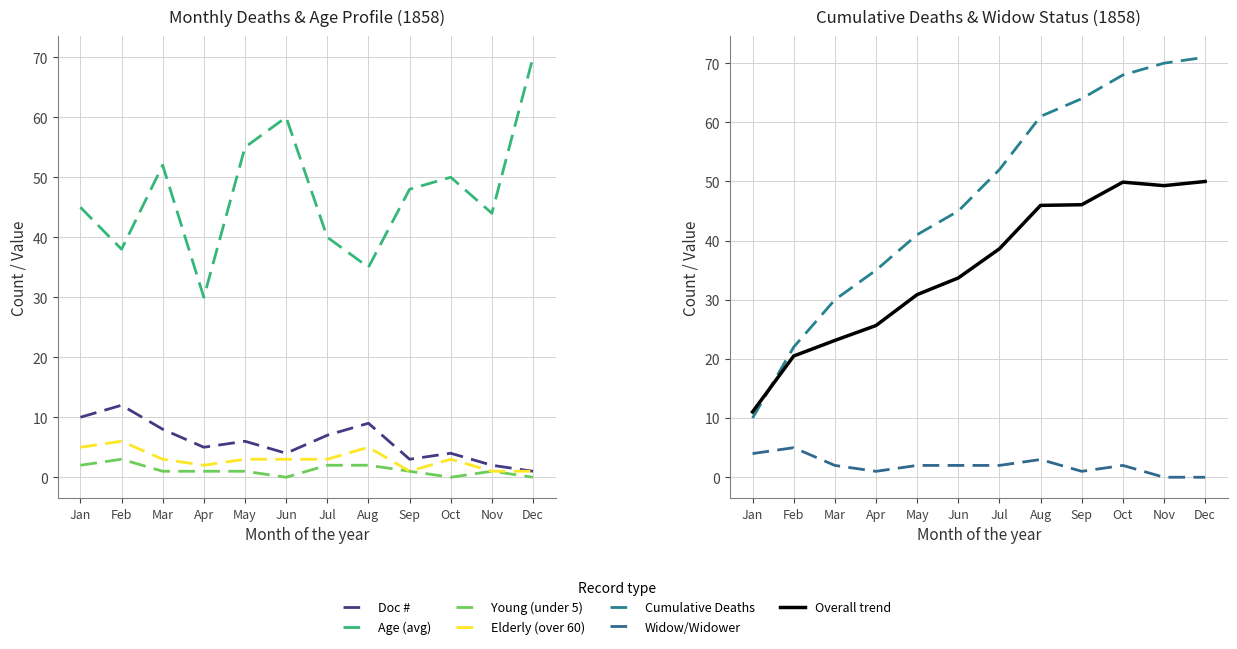

How many Young (under 5) values are between 1 and 2?

8